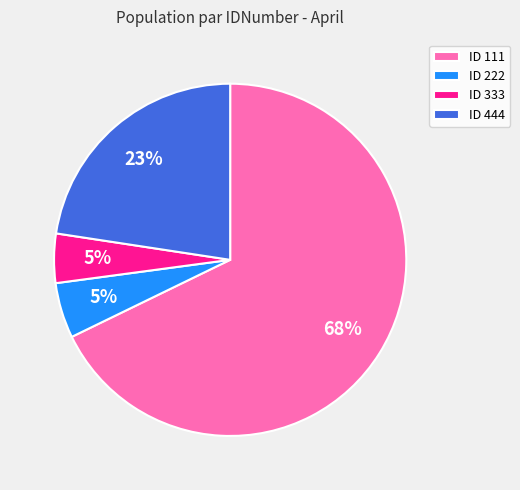

What percentage is the ID 333 slice, to the nearest percent?

5%